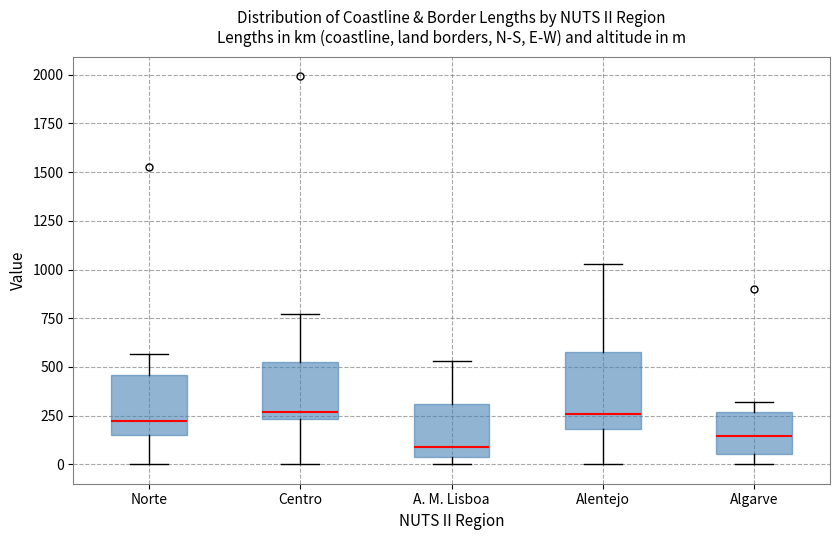

Reading left to right, read every box against the y-axis: the position of its median line, the range the box covers, and the ends of its whiskers. The values are not printed on the chart, so give them approximately, as read against the axis.

Norte: median 200, box 150 to 450, whiskers 0 to 550
Centro: median 250 (just above the box's lower edge), box 250 to 550, whiskers 0 to 750
A. M. Lisboa: median 100, box 50 to 300, whiskers 0 to 550
Alentejo: median 250, box 200 to 600, whiskers 0 to 1050
Algarve: median 150, box 50 to 250, whiskers 0 to 300